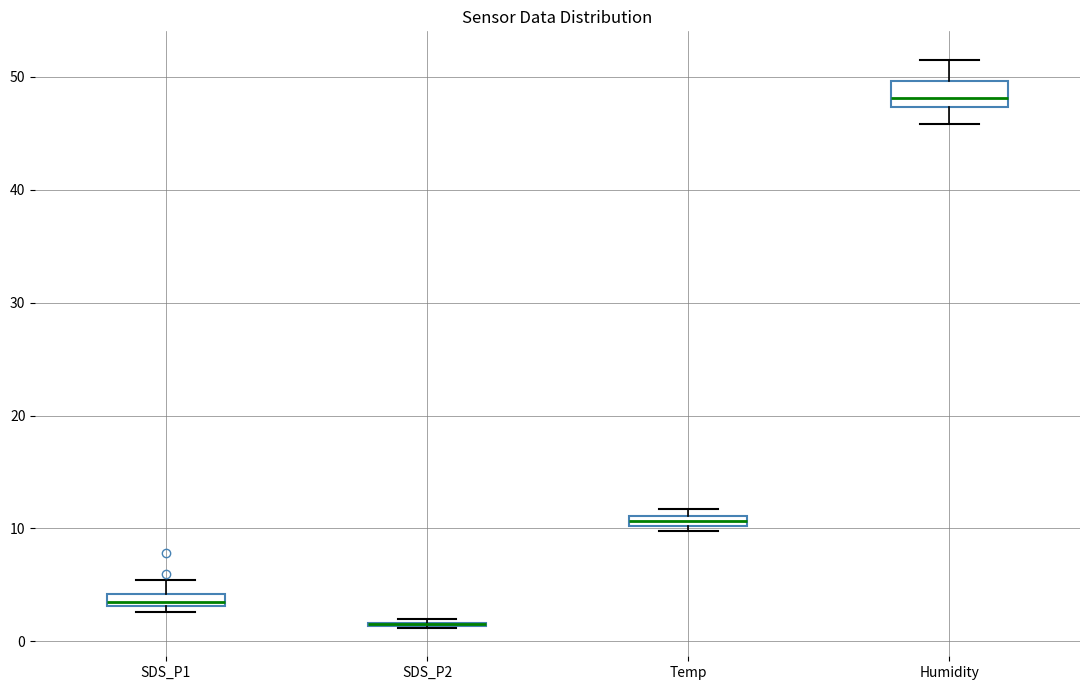

Comparing the boxes themselves (not the whiskers), which one is the tallest?

Humidity